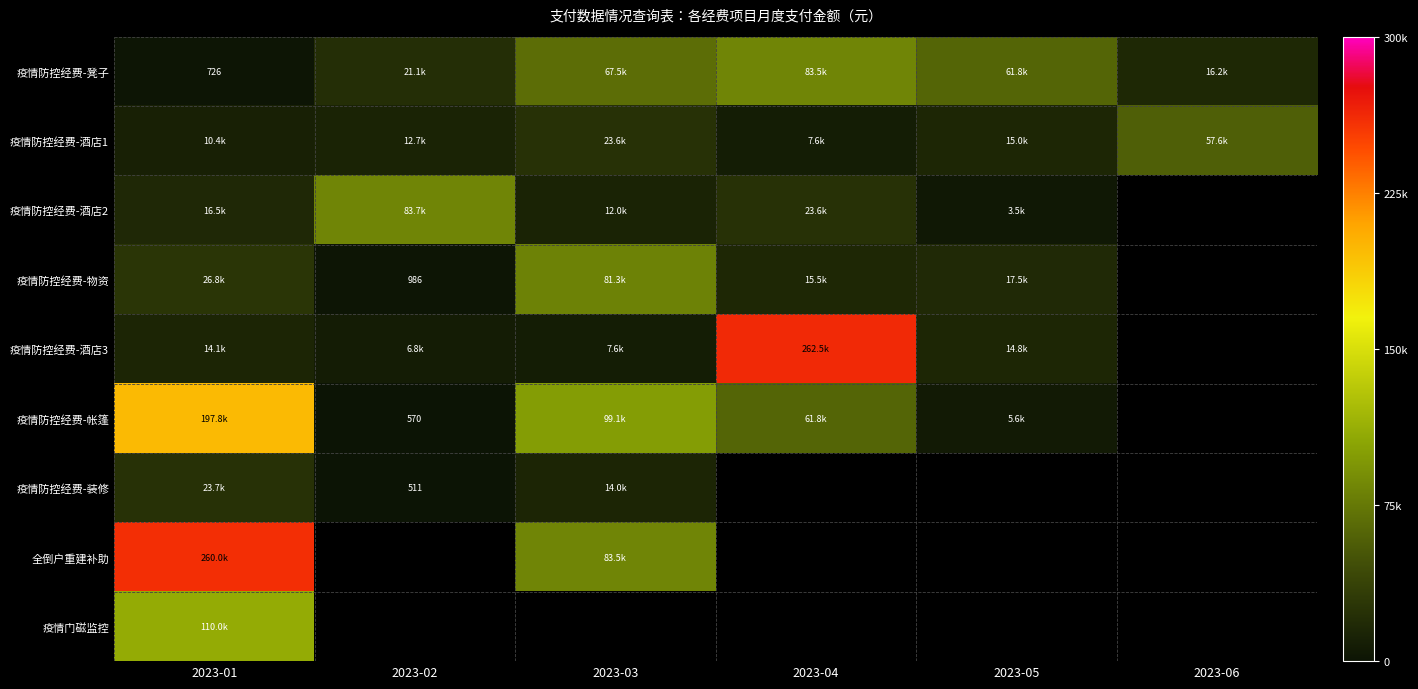

What is the maximum value shown in the chart?

262499.0